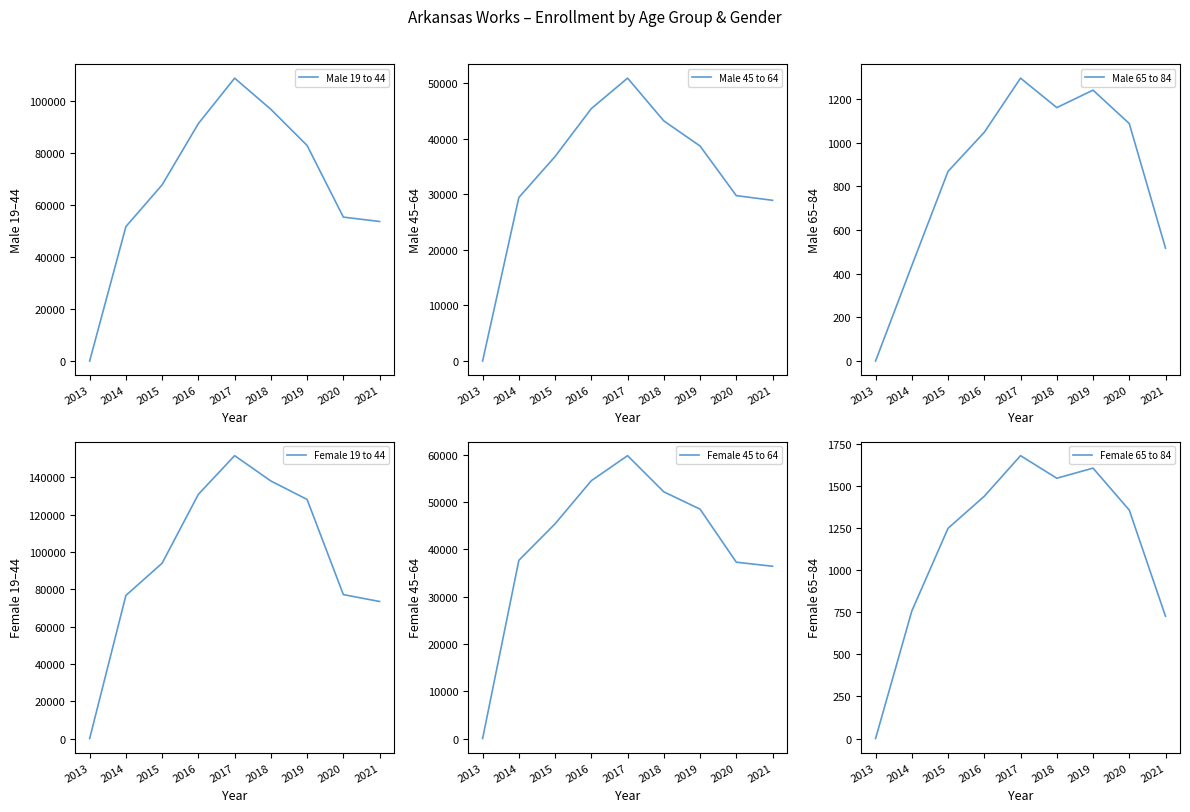

Where is the first local minimum for Male 65 to 84?

2018